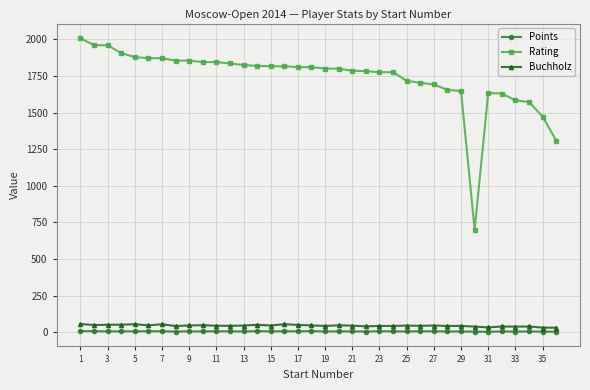

Which series has the largest total across all categories?

Rating